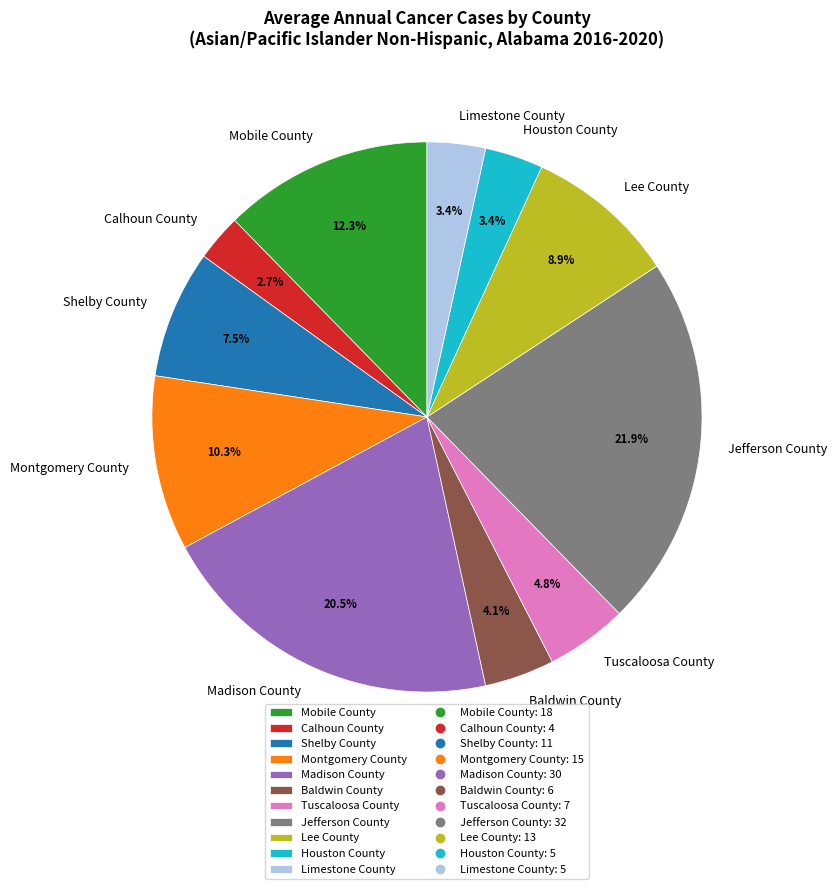

Which category has the biggest portion of the pie?

Jefferson County